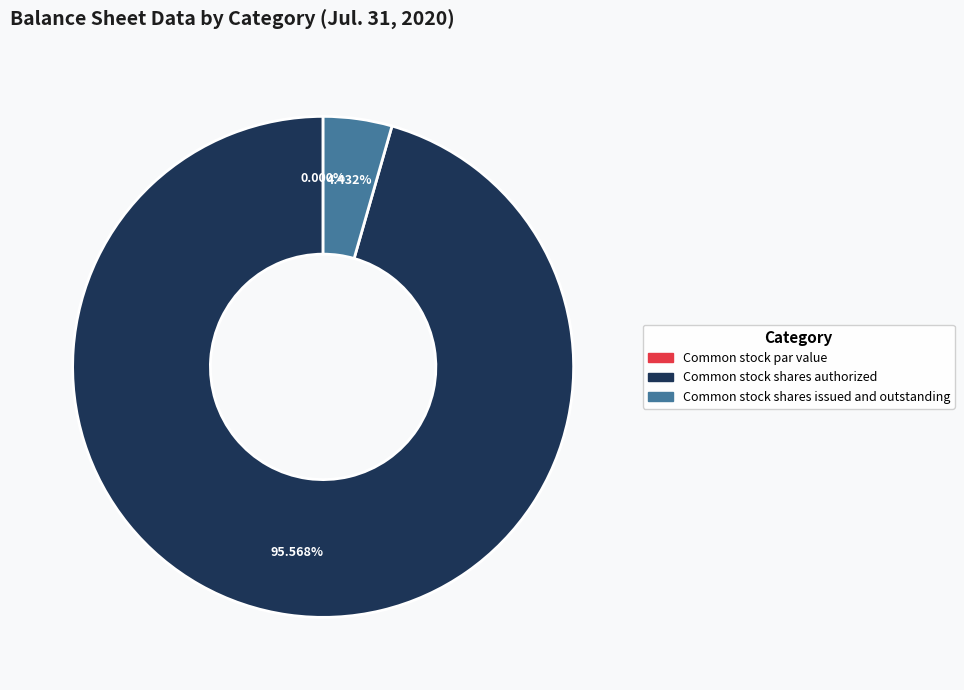

True or false: Common stock shares issued and outstanding accounts for 1% of the total.

False